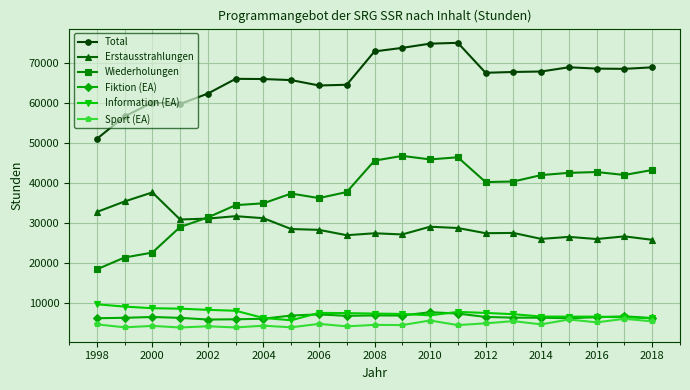

What is the lowest value of the Erstausstrahlungen series?

25700.7